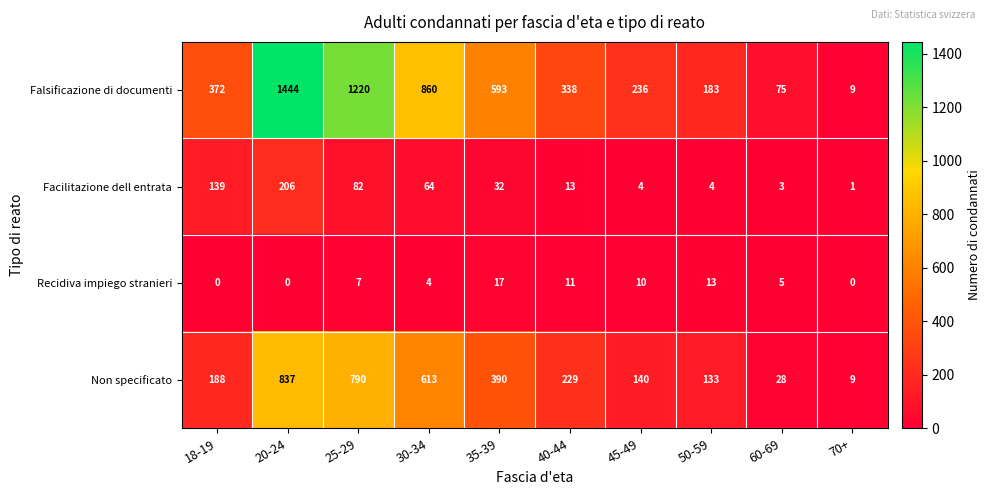

Where is Non specificato nearest to the value 423?

35-39